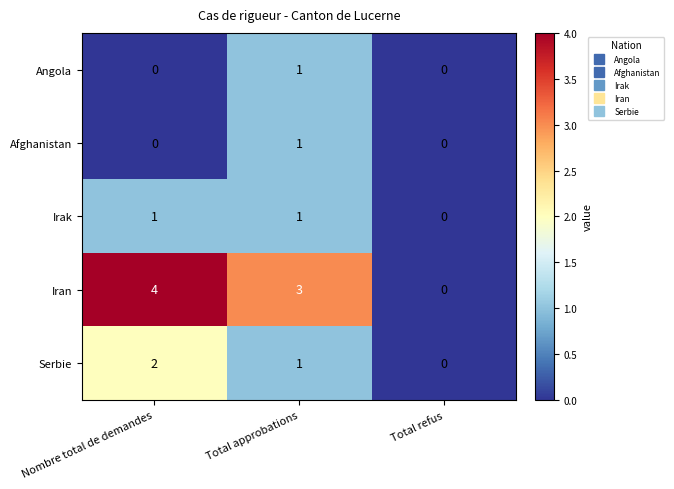

How many categories are shown in the chart?

3